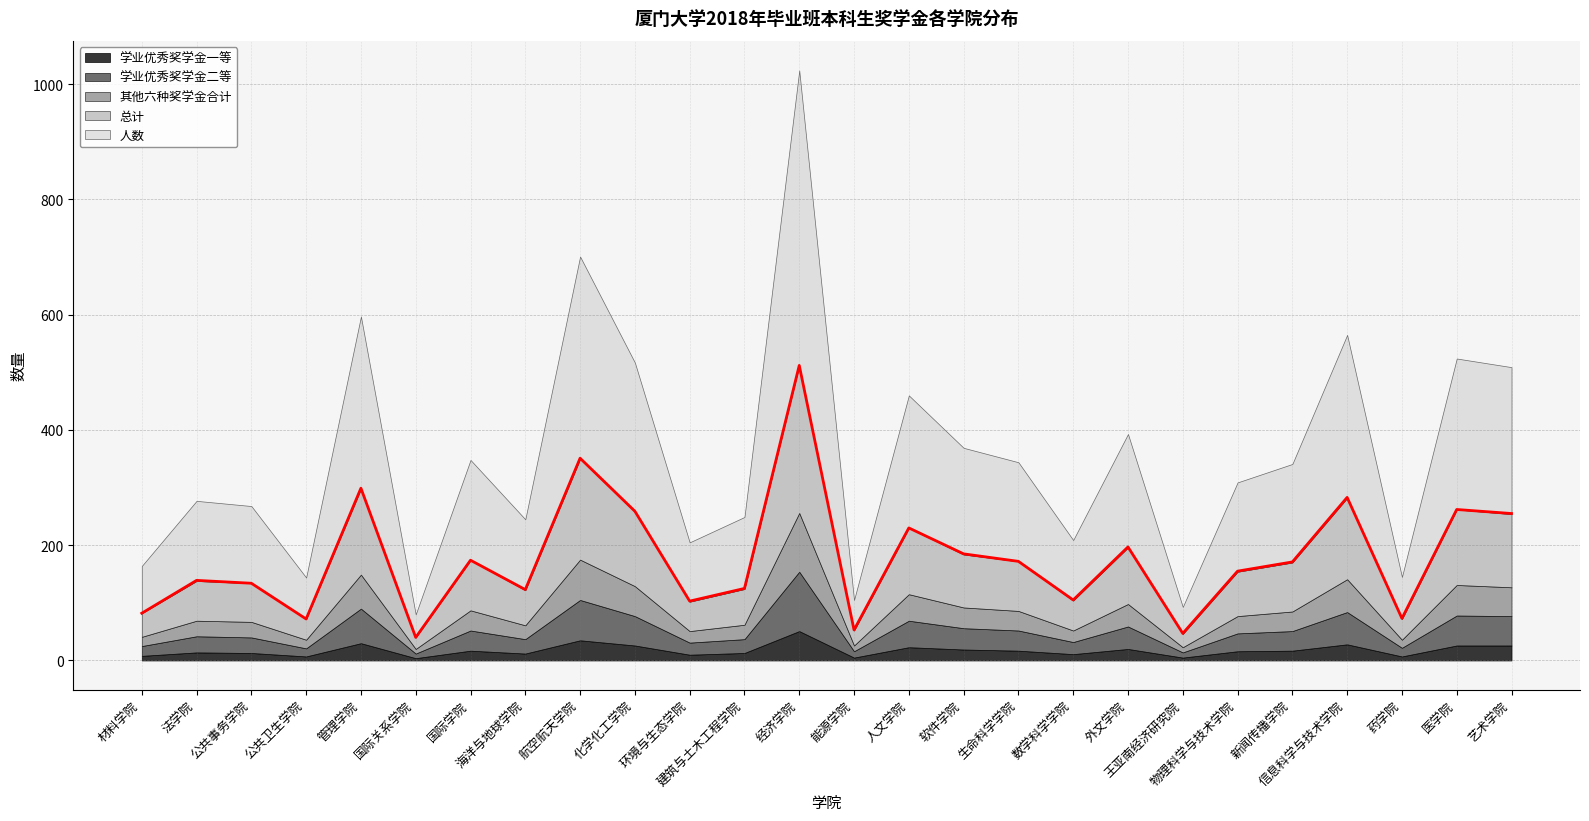

Which series has the largest range (max minus min)?

人数